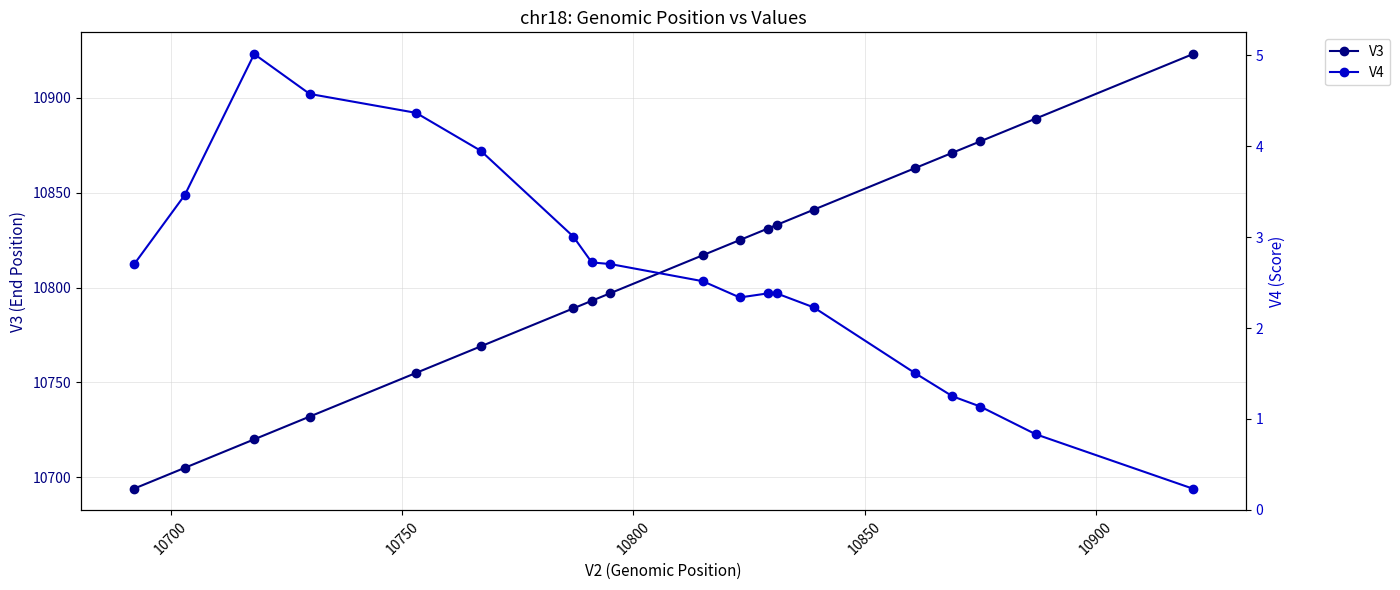

Which series has the widest spread of values?

V3